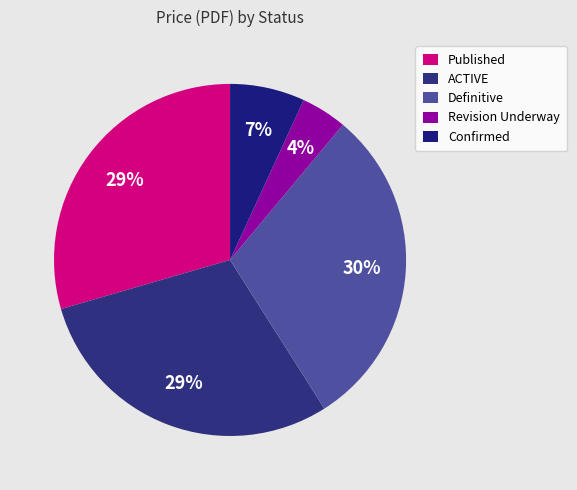

Count the number of slices in the pie.

5